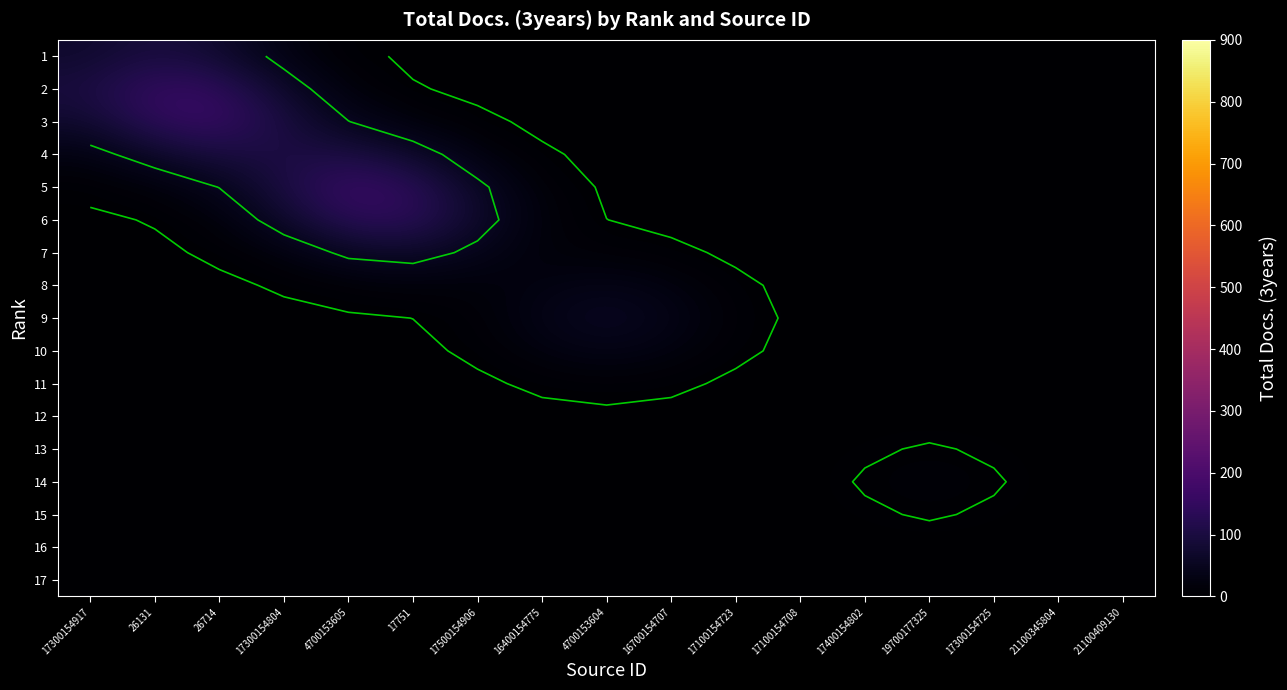

What is the sum of the 6 values at 17100154708 and 17751?

114.9